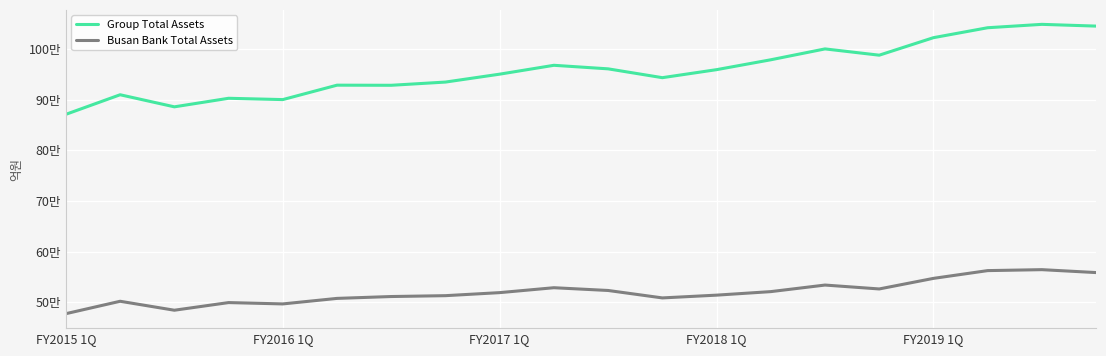

At how many categories does at least one series exceed 642284?

20